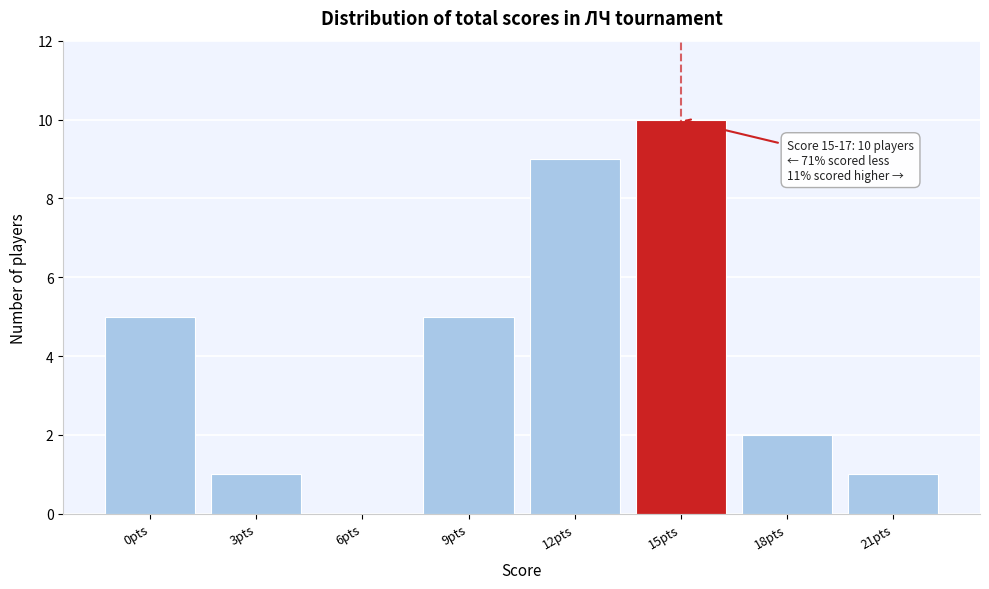

Reading right to left, extract all data points from this chart.

21pts=1	18pts=2	15pts=10	12pts=9	9pts=5	6pts=0	3pts=1	0pts=5